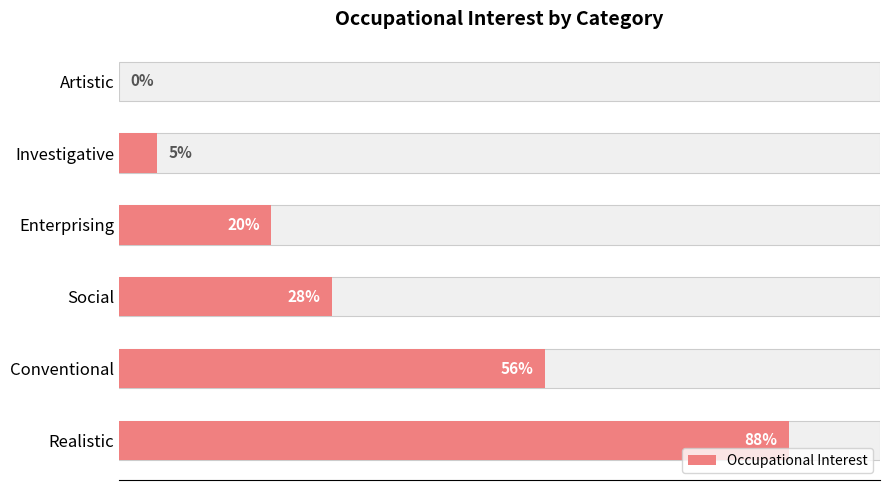

Reading left to right, transcribe all the data shown in this chart.

0=88	20=56	40=28	60=20	80=5	100=0